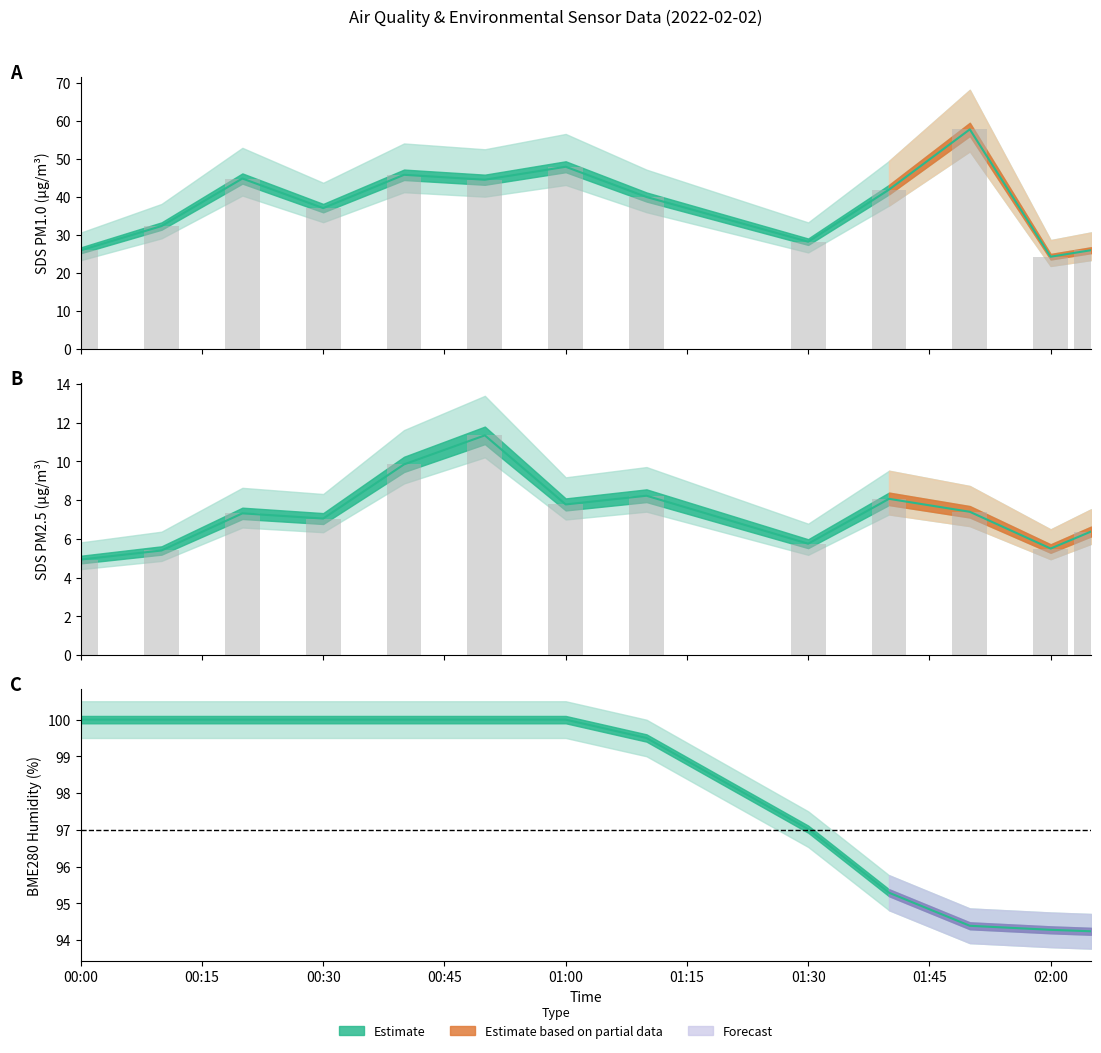

Rank the series by their average value, from highest to lowest.

BME280_humidity, SDS_P1, SDS_P2